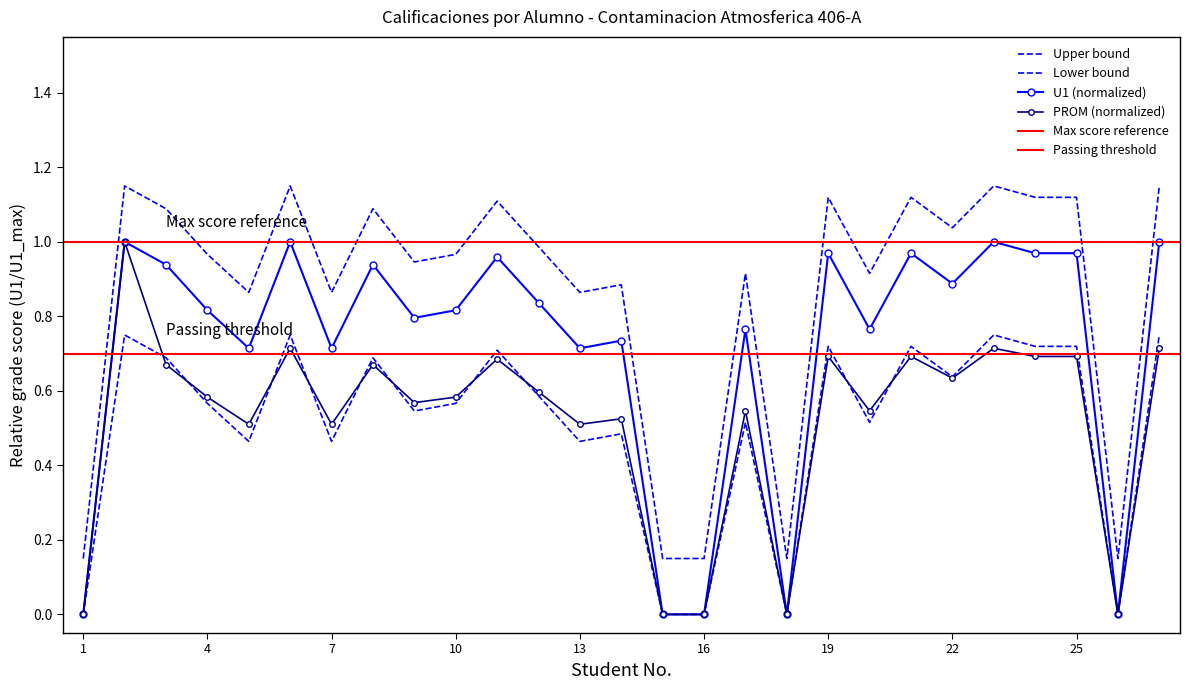

How many interior local peaks does the U1 series have?

9